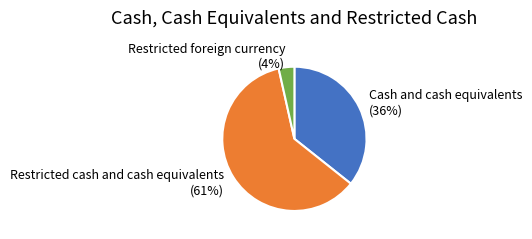

Does Restricted cash and cash equivalents account for over 50% of the chart?

Yes